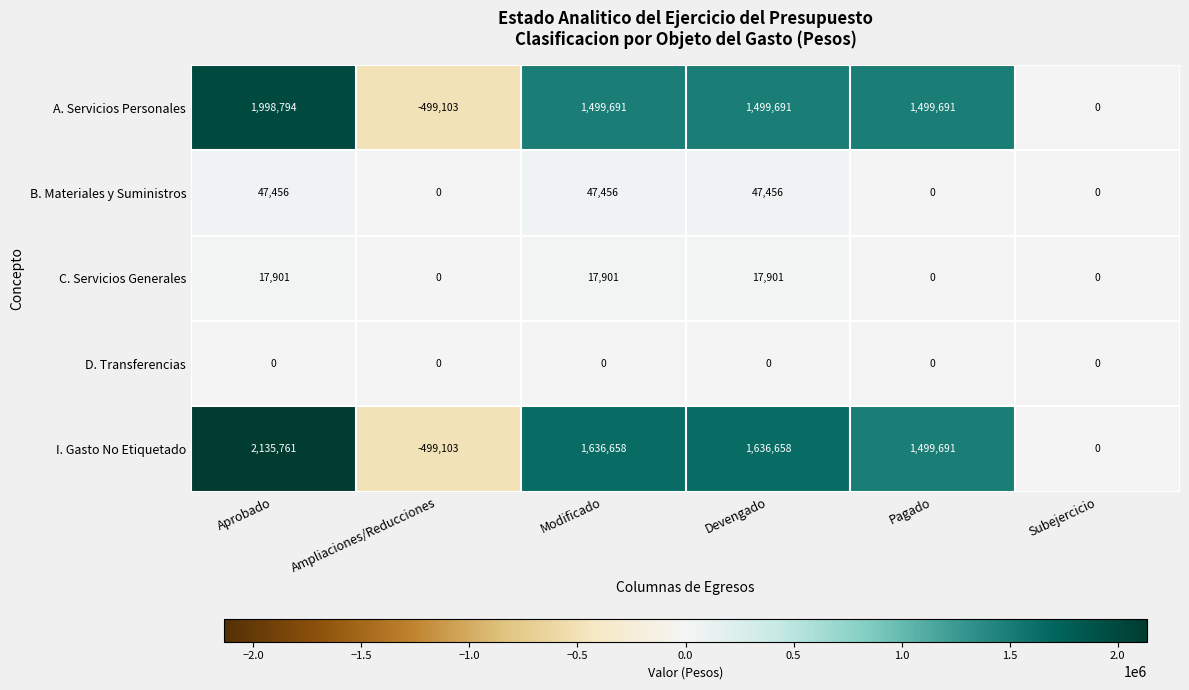

Between Devengado and Pagado, which series saw the biggest shift?

I. Gasto No Etiquetado